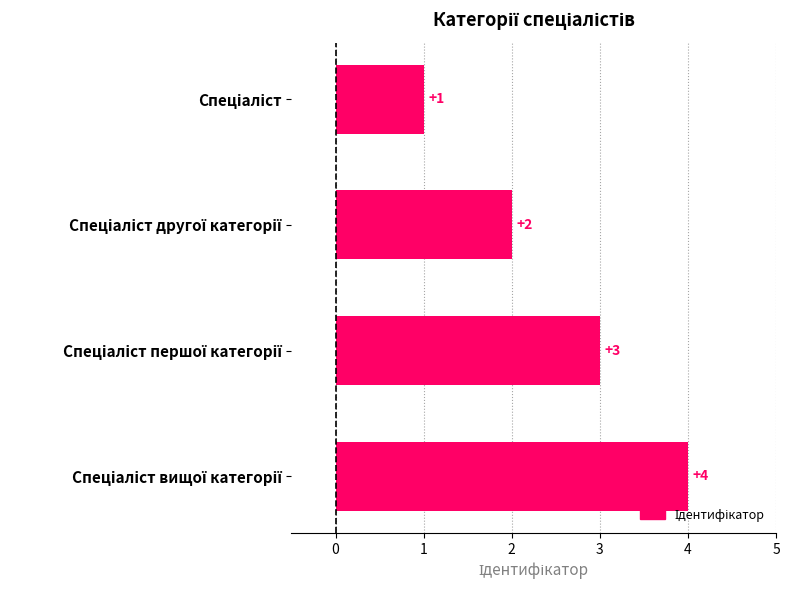

What is the value of the 1st bar from the top?

1